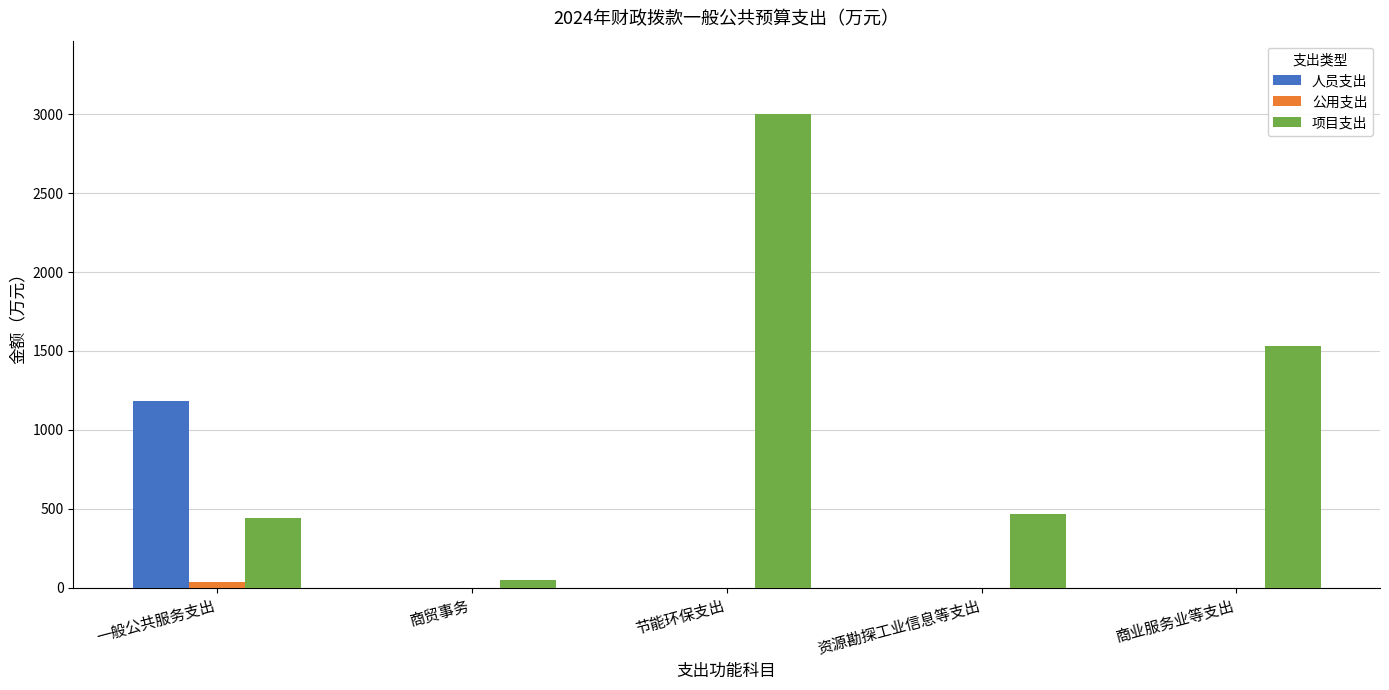

Is it true that 人员支出 equals -521.2 at 节能环保支出?

False